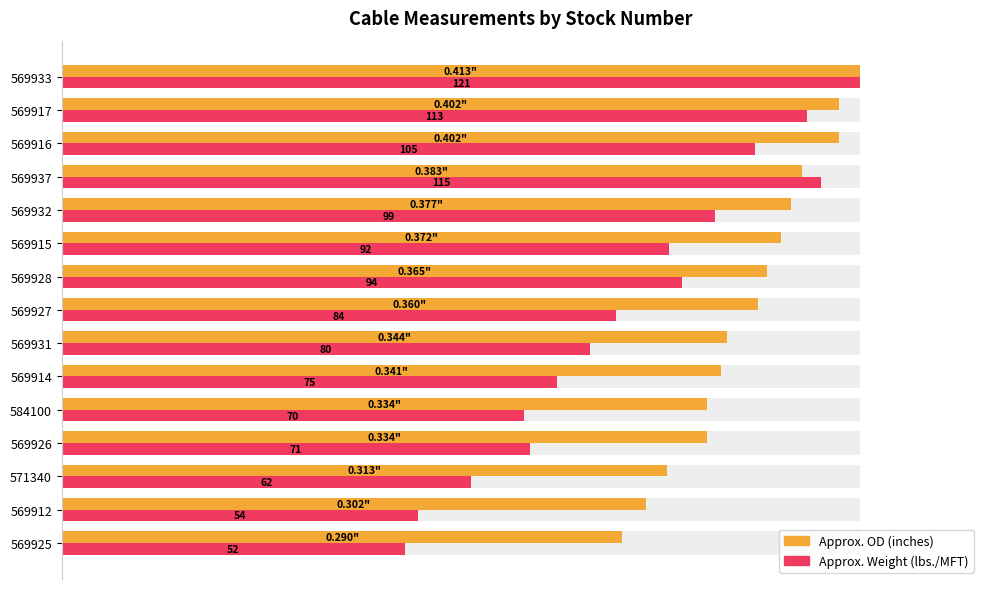

What position from the right is 569917?

2